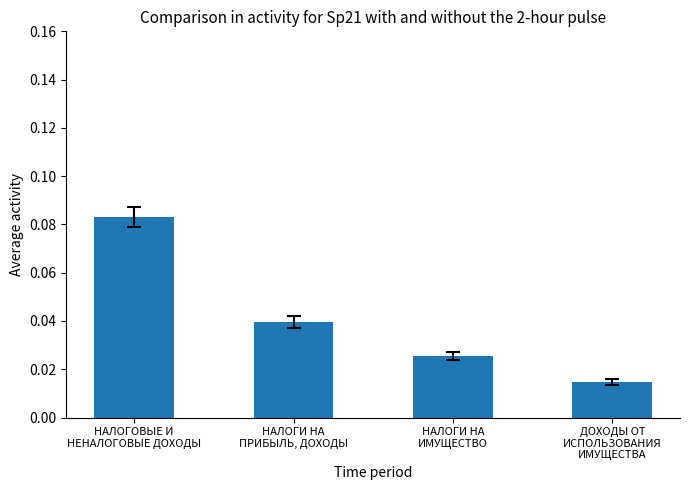

How many values are between 0 and 1?

4